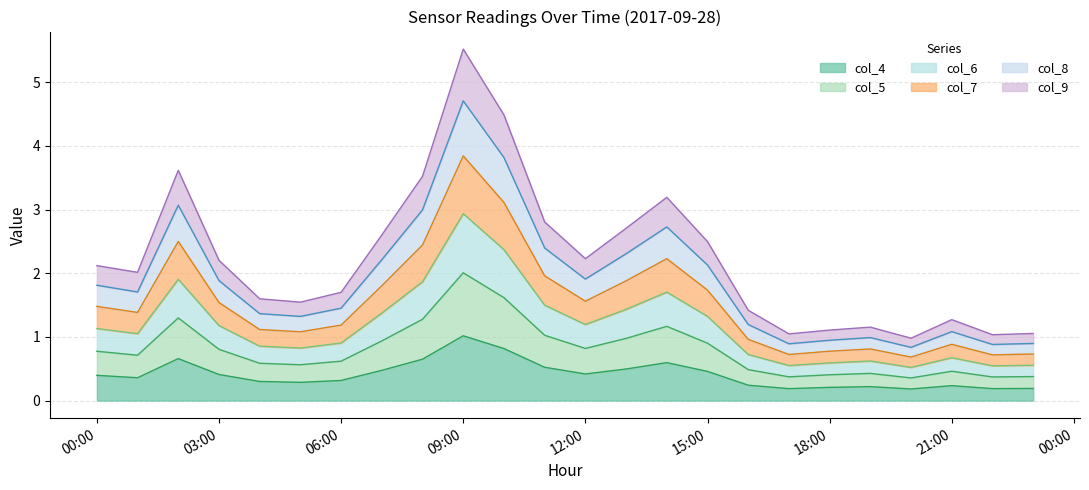

What is the difference between the highest and lowest values at 2017-09-28 02:00:00?

3.0